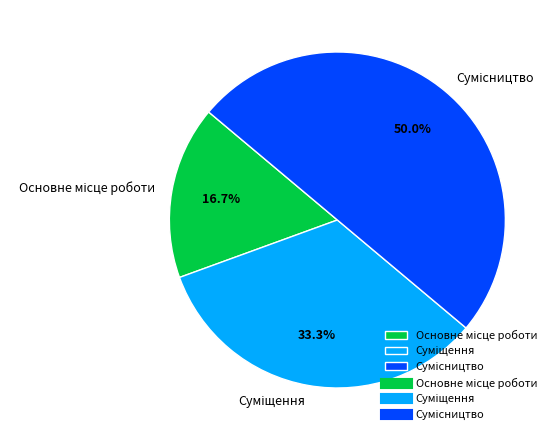

Count the number of slices in the pie.

3